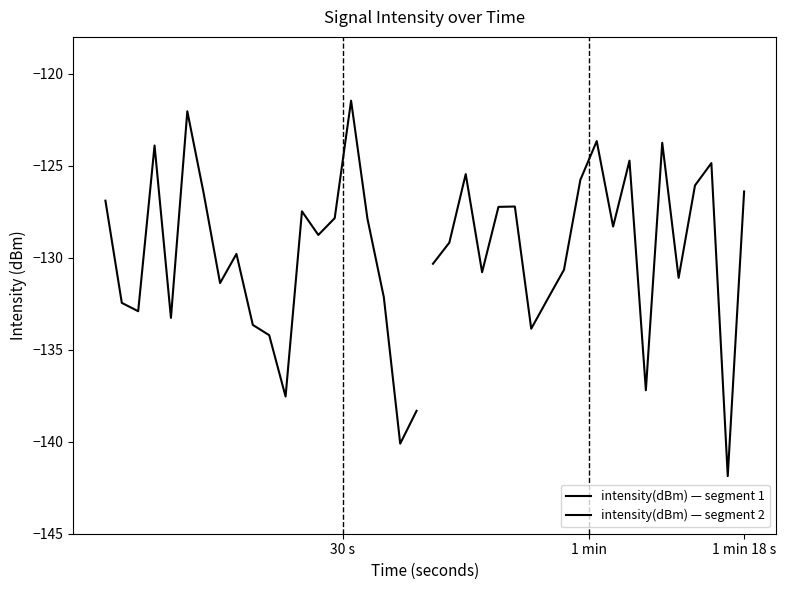

What is the greatest value displayed?

-121.5